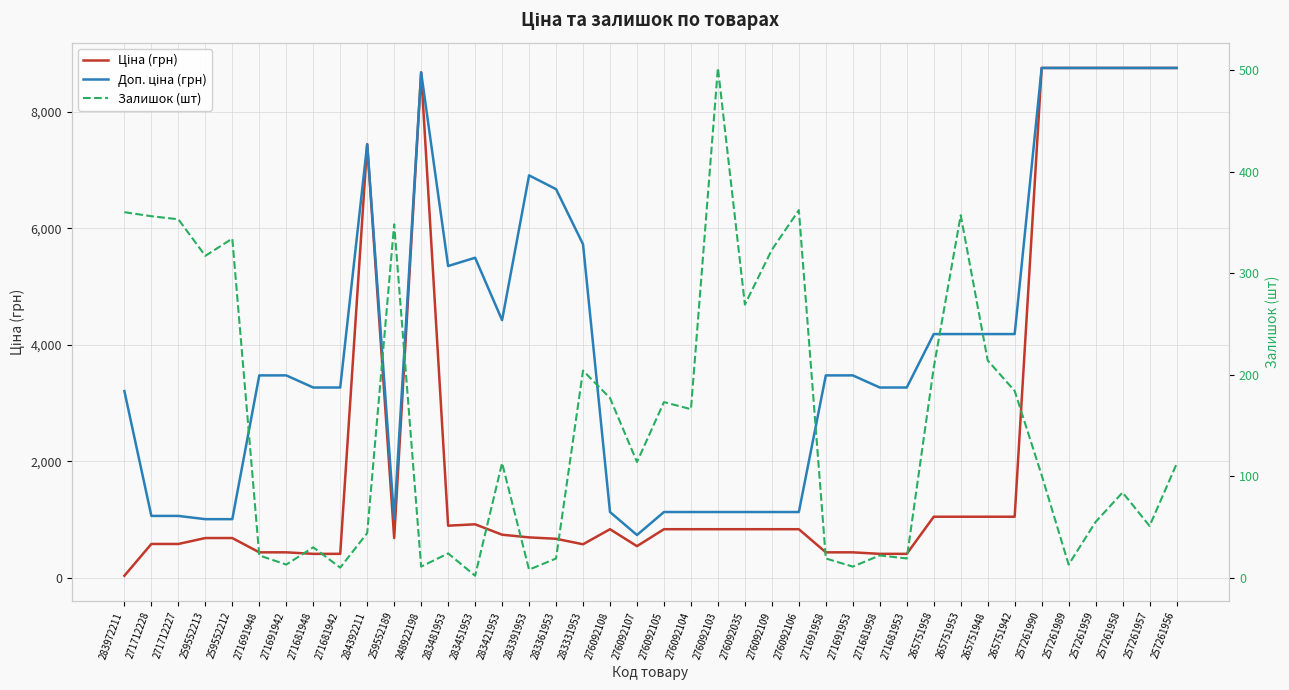

Is this an area chart (filled region under the line)?

No